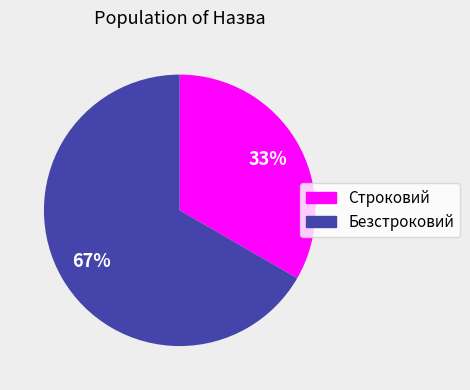

Is there any slice that represents more than half of the pie?

Yes